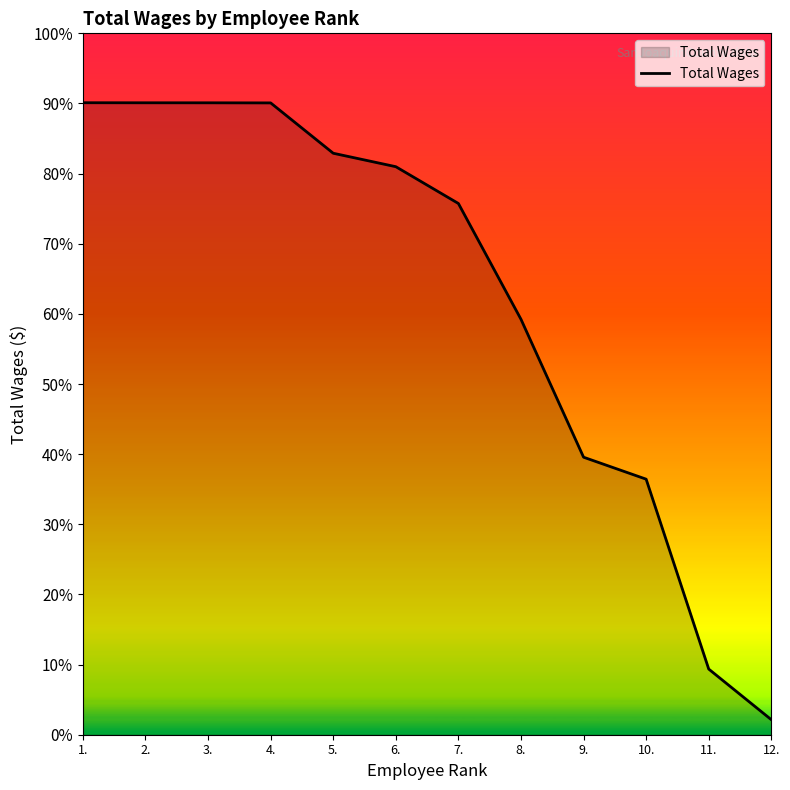

Where does the data first go above 64789?

1.